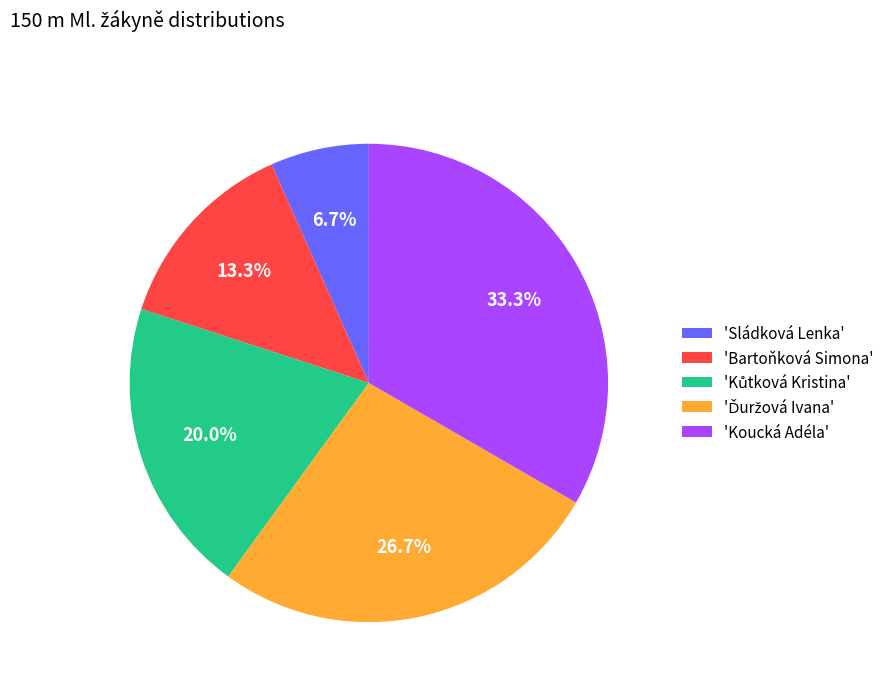

Approximately how many times larger is the value at 'Koucká Adéla' compared to 'Bartoňková Simona'?

2.5